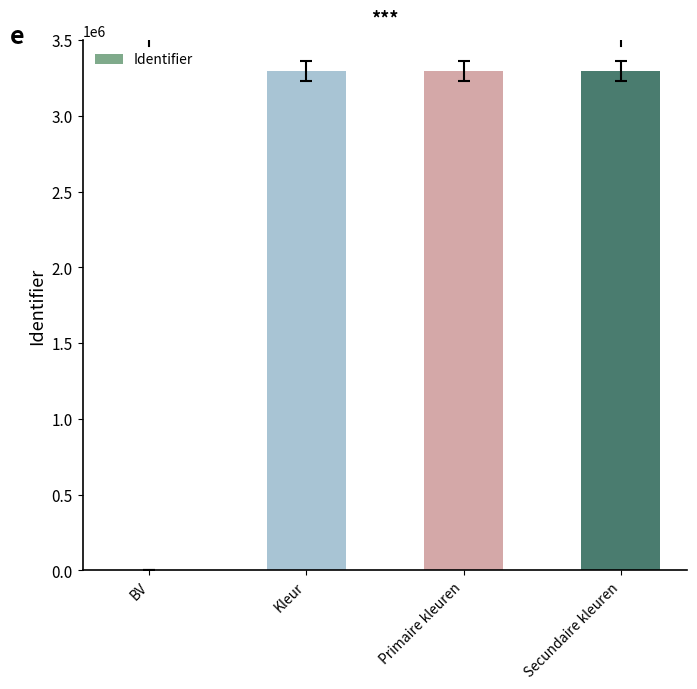

What position from the right is BV?

4